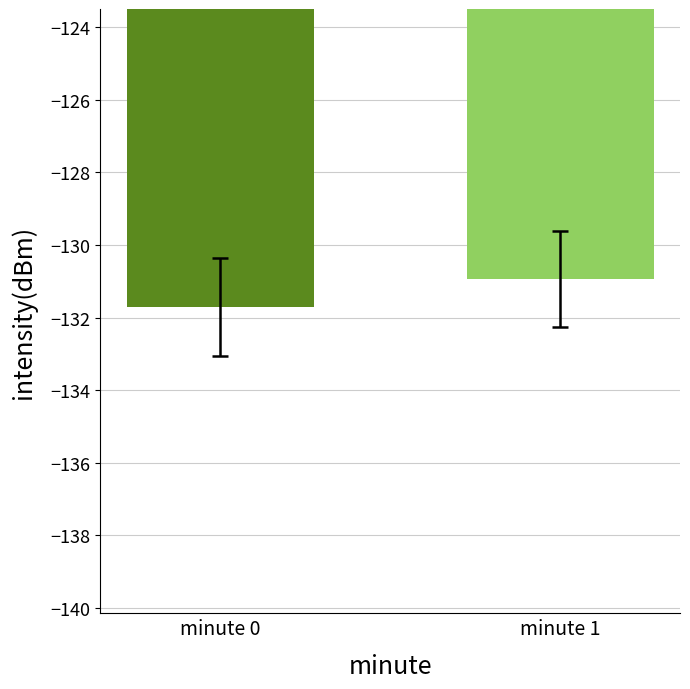

Is it true that the value at minute 0 is -49.6?

False